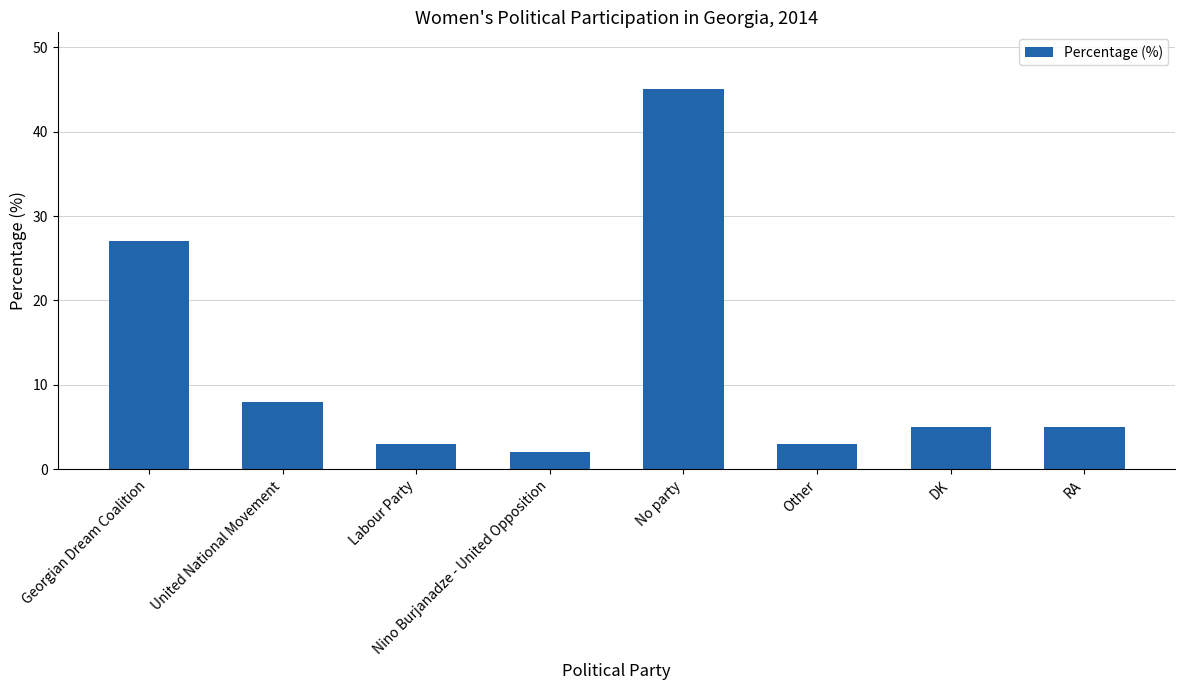

What is the sum of all values?

98